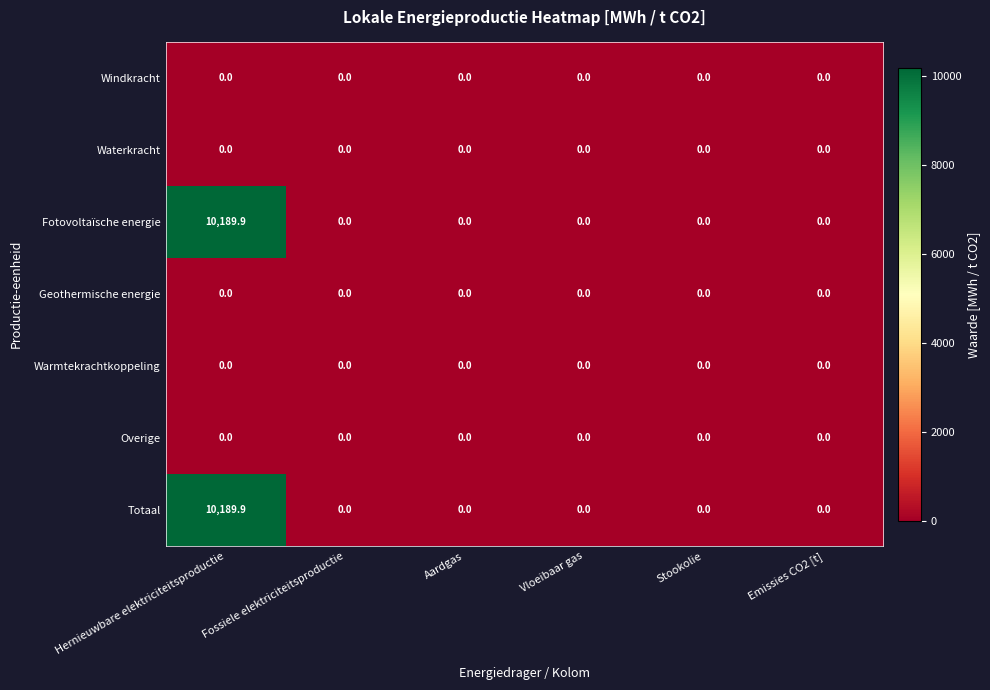

At which category is the sum across all series the highest?

Hernieuwbare elektriciteitsproductie